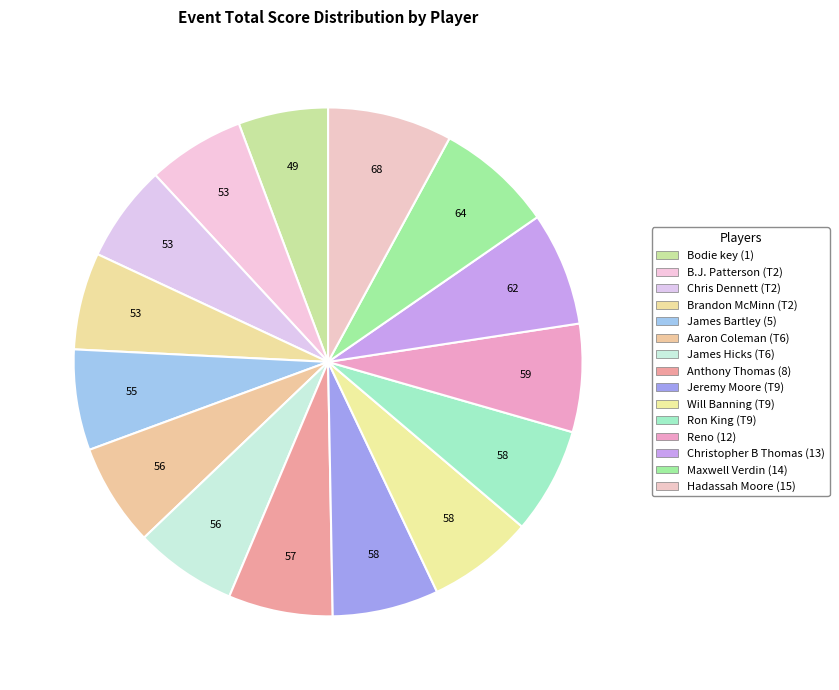

What is the smallest slice in the pie chart?

Bodie key (1)